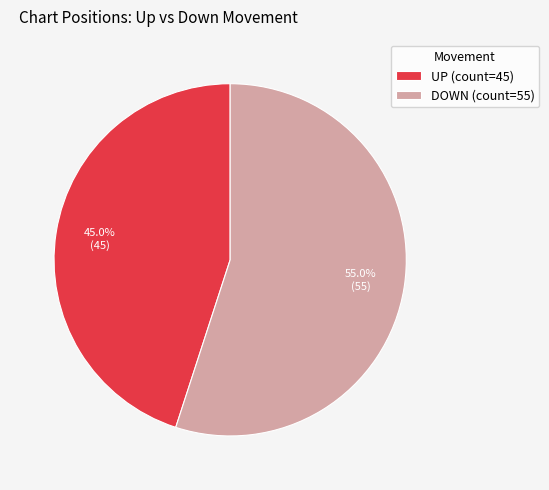

What is the ratio of the value at UP (count=45) to the value at DOWN (count=55)?

0.8